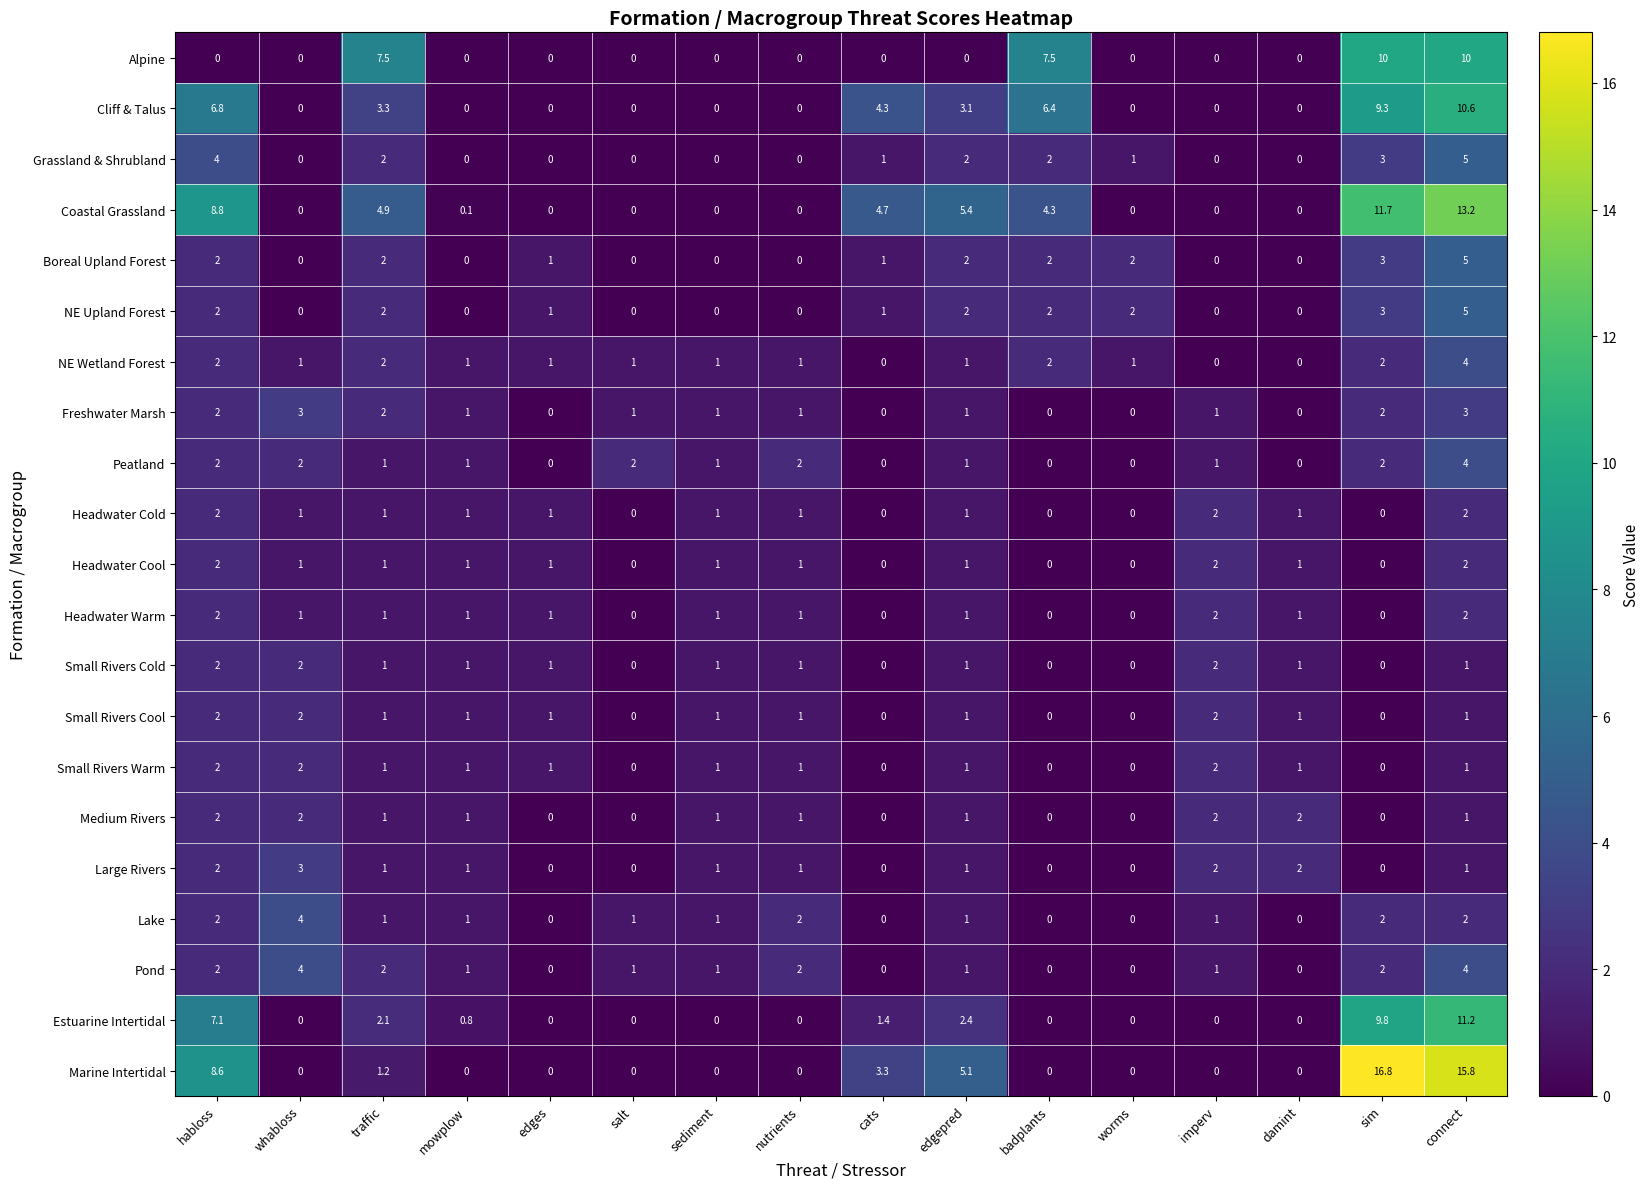

What is the sum of all Boreal Upland Forest values?

20.0